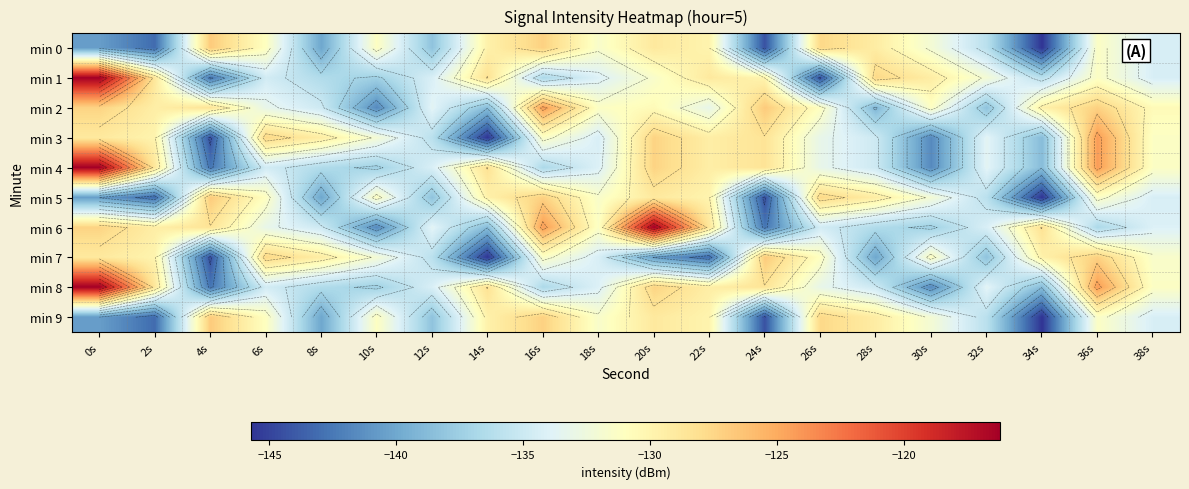

Where does the min 7 series first go above -131?

0s